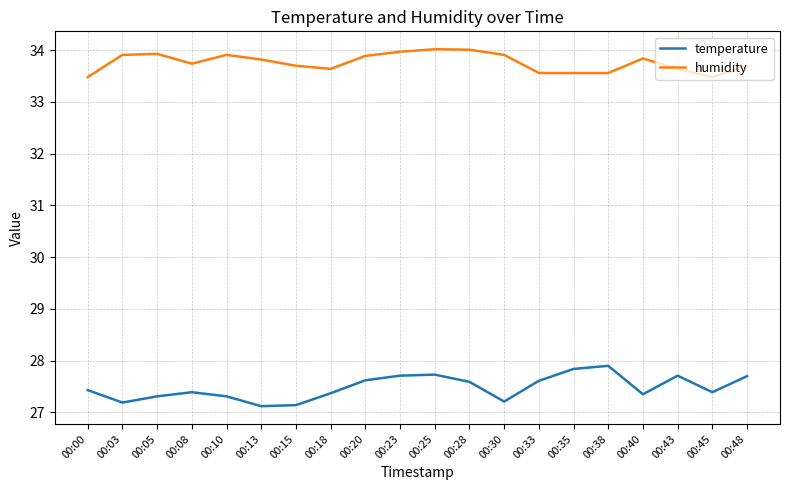

Reading left to right, transcribe all the data shown in this chart.

temperature: 00:00=27.4	00:03=27.2	00:05=27.3	00:08=27.4	00:10=27.3	00:13=27.1	00:15=27.1	00:18=27.4	00:20=27.6	00:23=27.7	00:25=27.7	00:28=27.6	00:30=27.2	00:33=27.6	00:35=27.8	00:38=27.9	00:40=27.4	00:43=27.7	00:45=27.4	00:48=27.7
humidity: 00:00=33.5	00:03=33.9	00:05=33.9	00:08=33.7	00:10=33.9	00:13=33.8	00:15=33.7	00:18=33.6	00:20=33.9	00:23=34.0	00:25=34.0	00:28=34.0	00:30=33.9	00:33=33.6	00:35=33.6	00:38=33.6	00:40=33.8	00:43=33.6	00:45=33.5	00:48=33.7